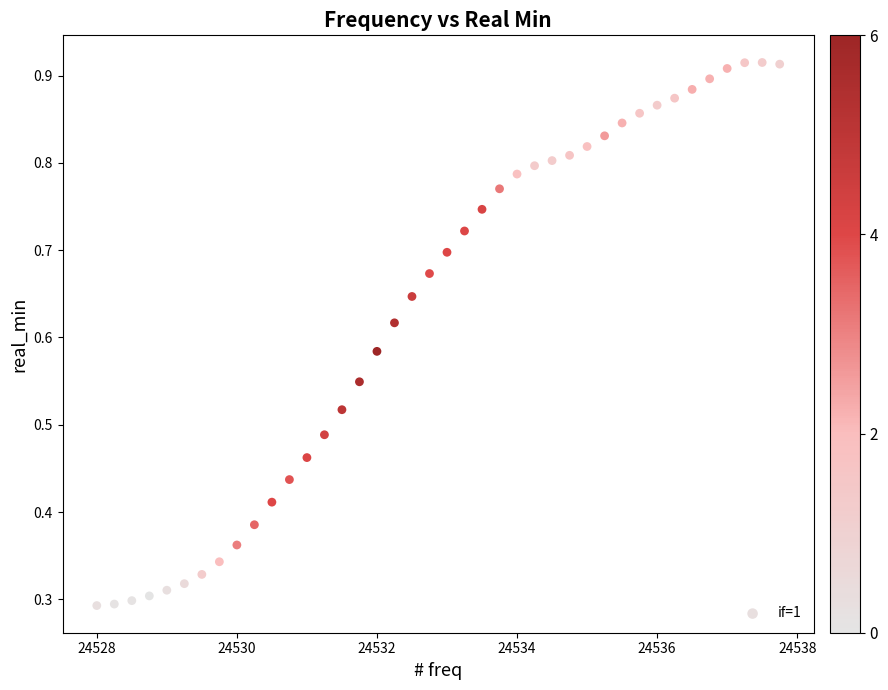

What is the range of X values (max minus min)?

9.8